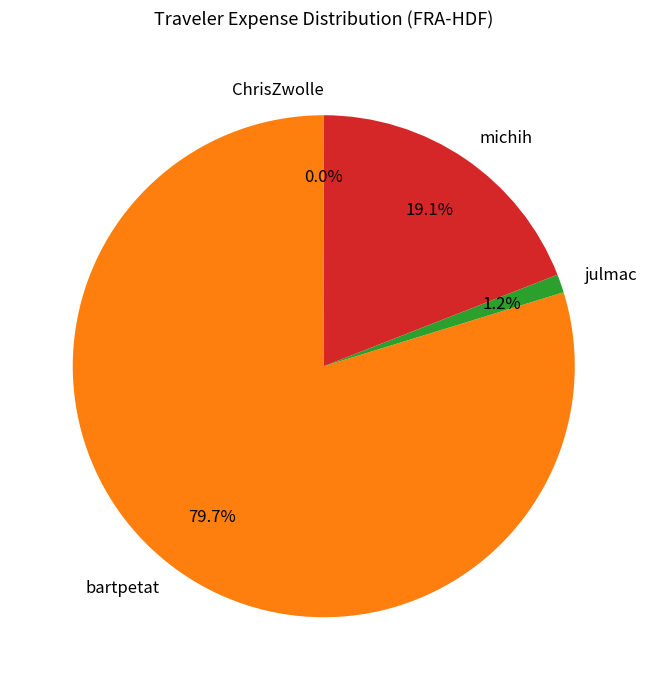

Which has a higher value, julmac or bartpetat?

bartpetat